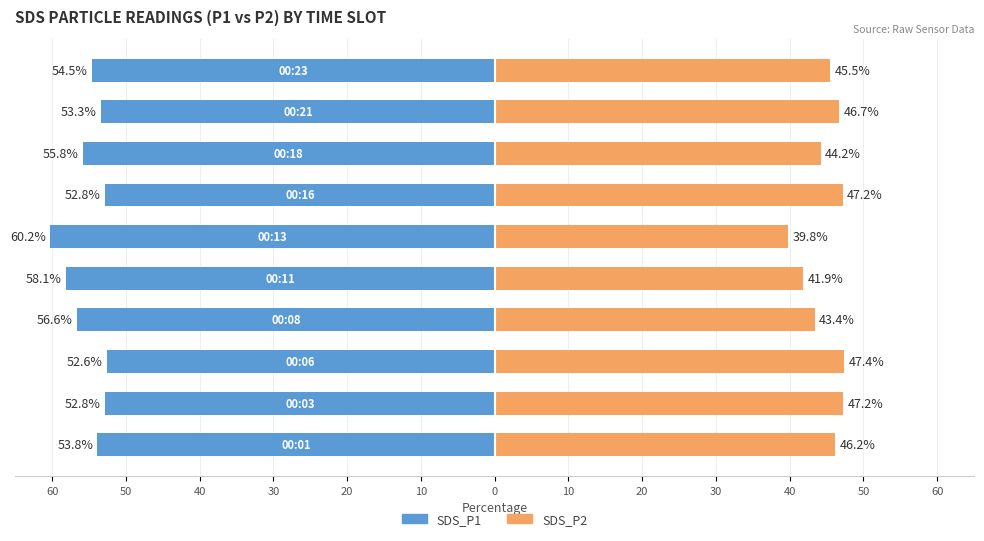

Are the bars grouped side by side (vs. stacked)?

Yes